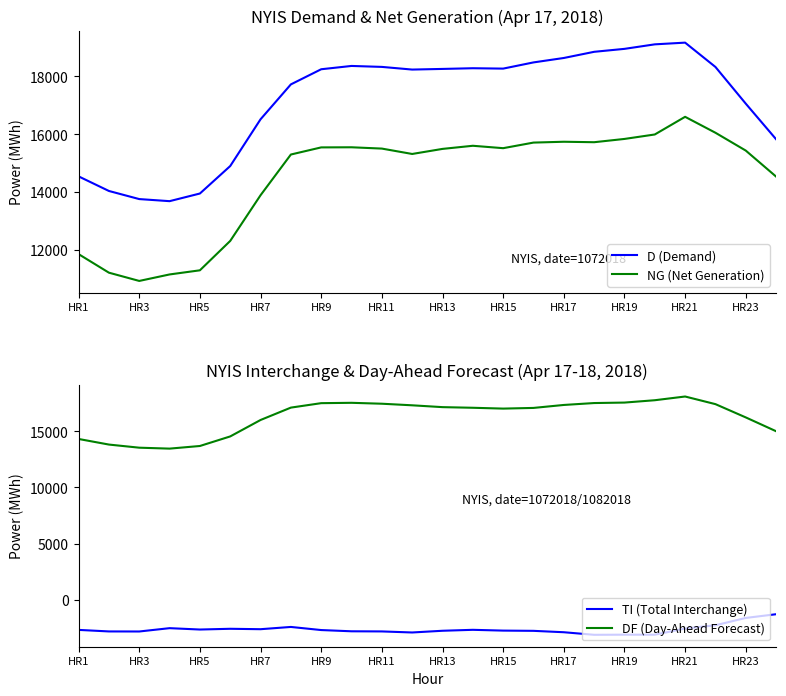

True or false: DF (Day-Ahead Forecast) and TI (Total Interchange) intersect in this chart.

False